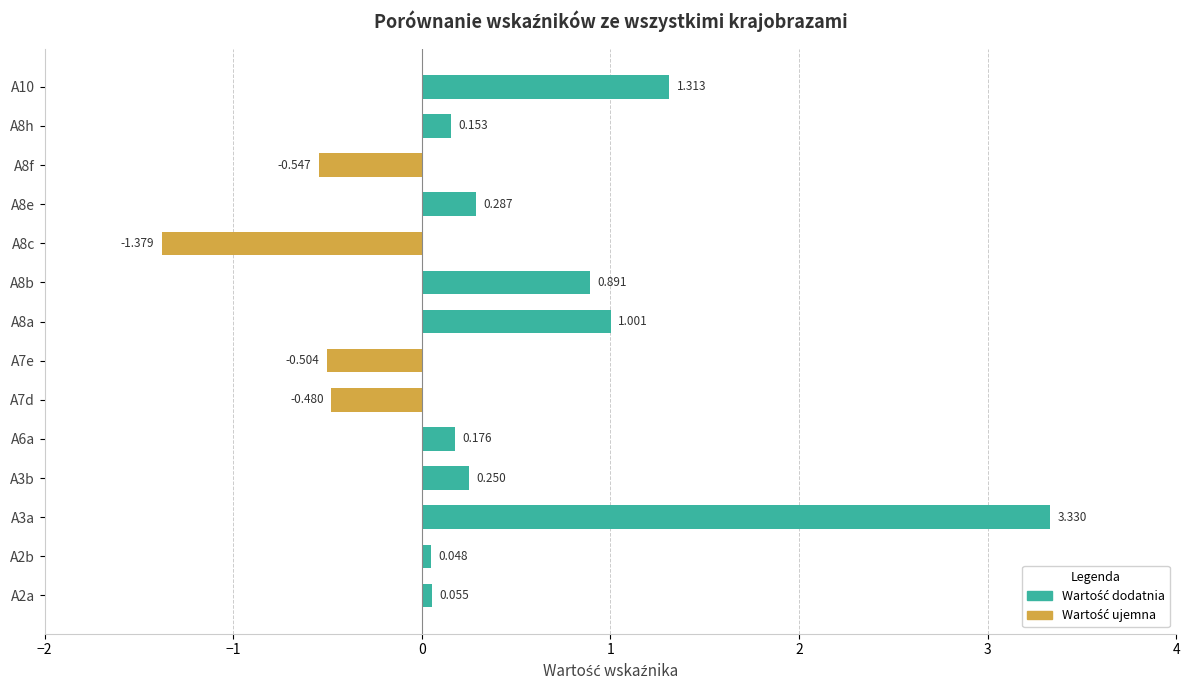

Rank the categories by value from lowest to highest.

A8c, A8f, A7e, A7d, A2b, A2a, A8h, A6a, A3b, A8e, A8b, A8a, A10, A3a